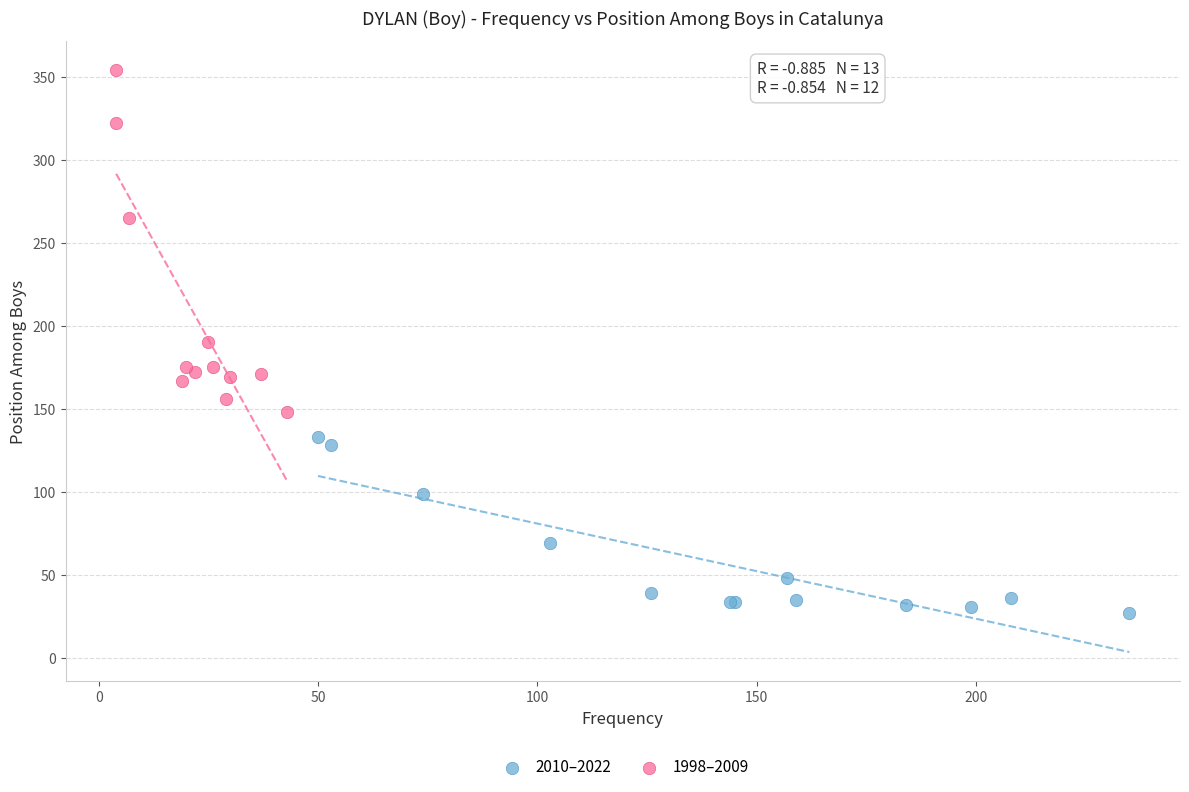

Which series reaches the minimum Y coordinate?

2010–2022